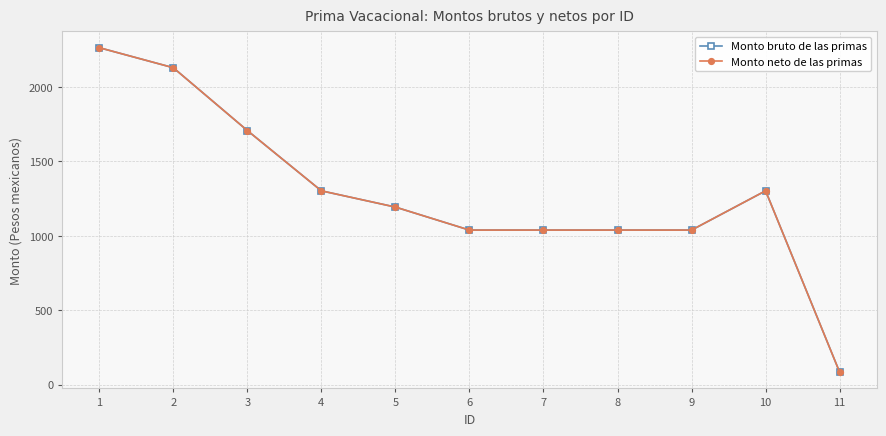

Is the value of Monto neto de las primas at 1 greater than the value of Monto bruto de las primas at 6?

Yes